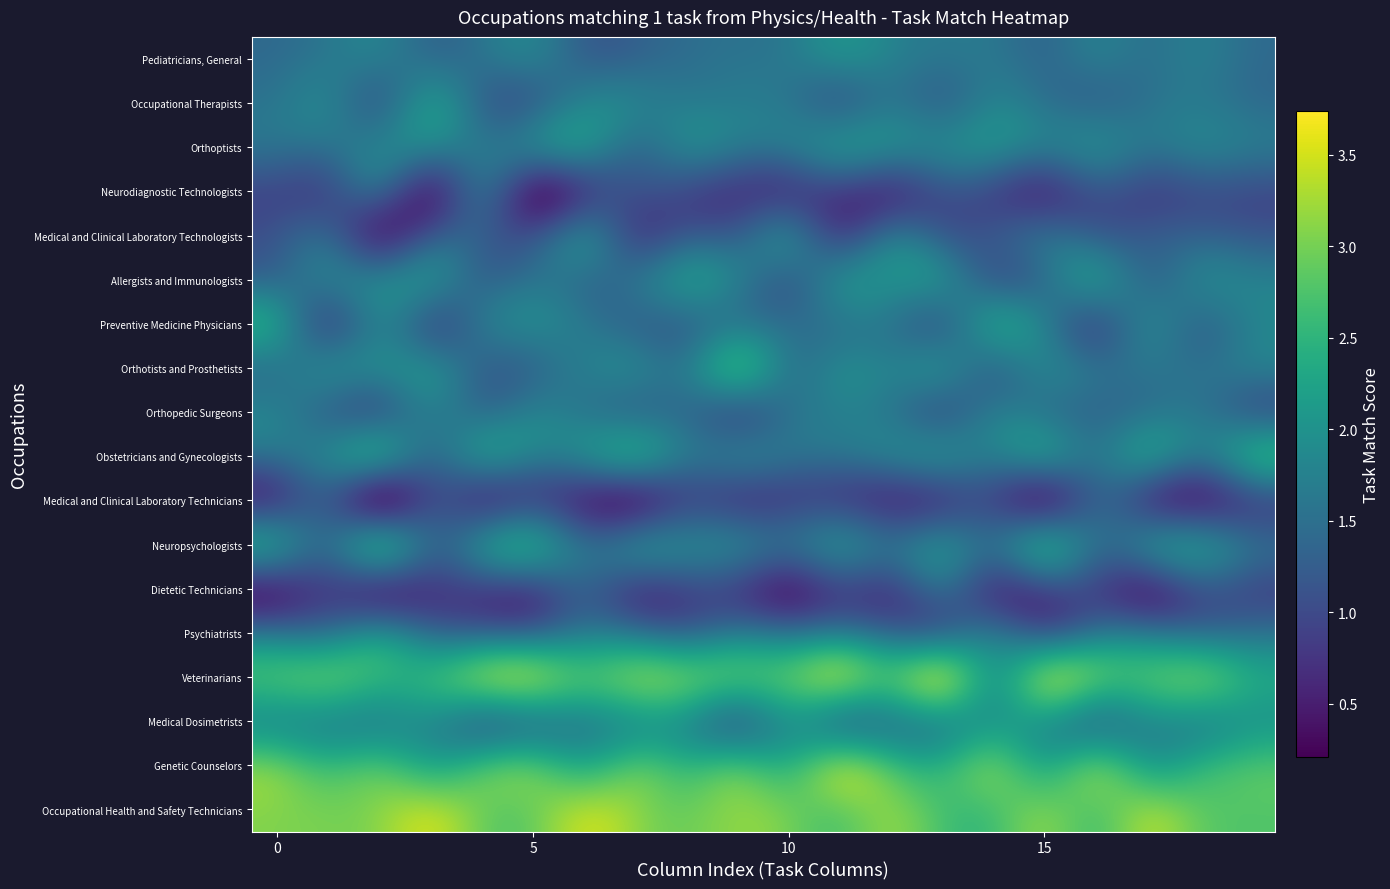

List the series in order of their peak value, highest first.

Occupational Health and Safety Technicians, Genetic Counselors, Veterinarians, Orthotists and Prosthetists, Medical Dosimetrists, Obstetricians and Gynecologists, Preventive Medicine Physicians, Neuropsychologists, Allergists and Immunologists, Occupational Therapists, Psychiatrists, Pediatricians, General, Orthoptists, Orthopedic Surgeons, Medical and Clinical Laboratory Technologists, Dietetic Technicians, Neurodiagnostic Technologists, Medical and Clinical Laboratory Technicians